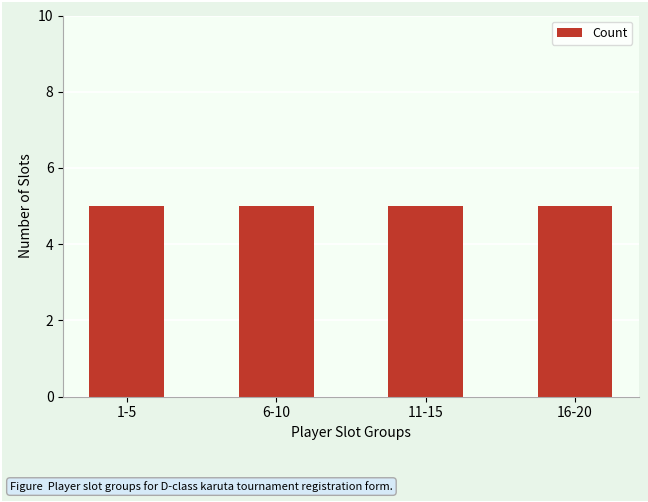

What is the change in value from 2 to 7?

+5